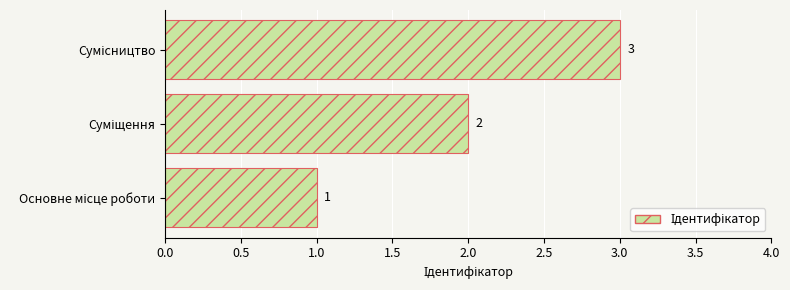

What is the sum of all values?

6